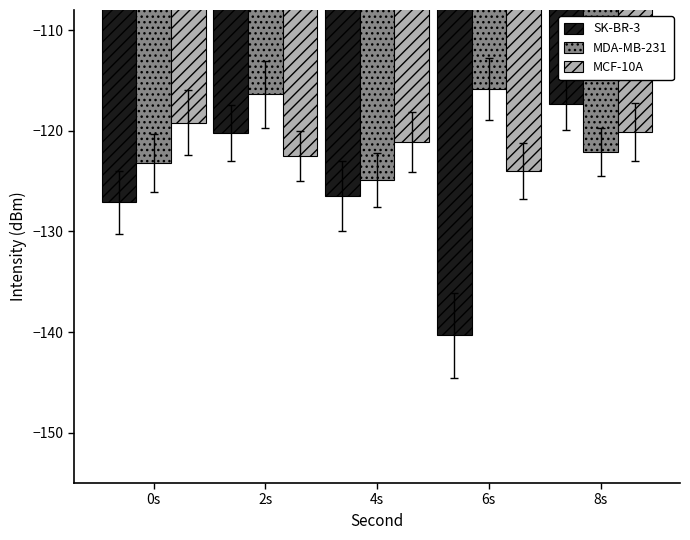

What is the difference between the MCF-10A values at 8s and 0s?

0.9